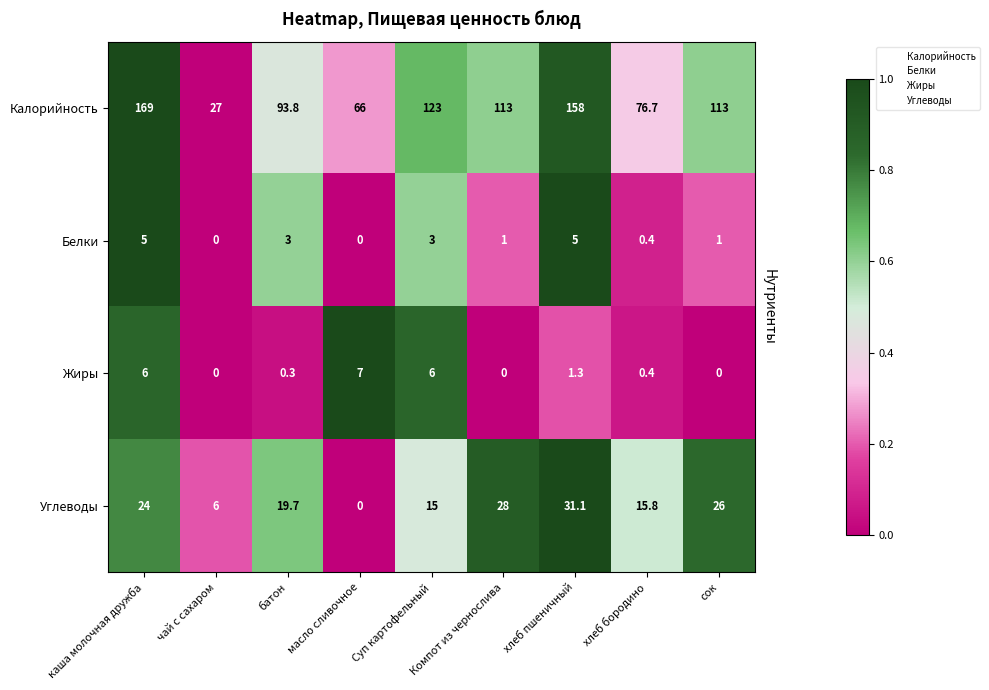

What is the sum of all Жиры values?

21.0